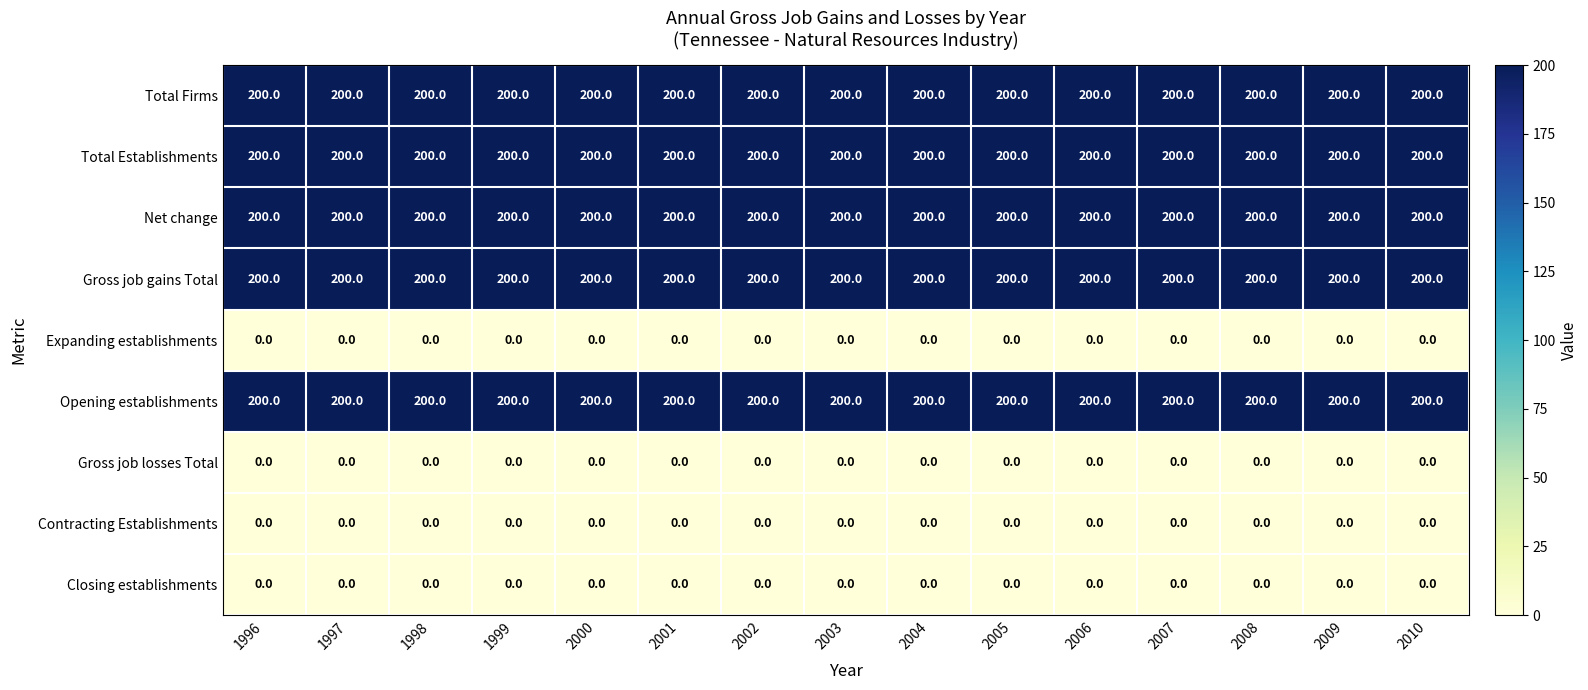

The Closing establishments series shows 0 at 1996. True or false?

True